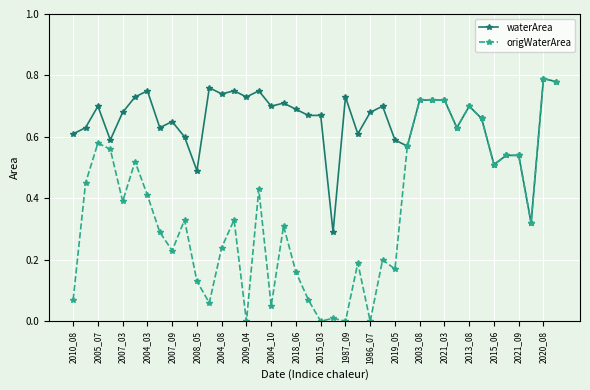

Which series has the widest spread of values?

origWaterArea